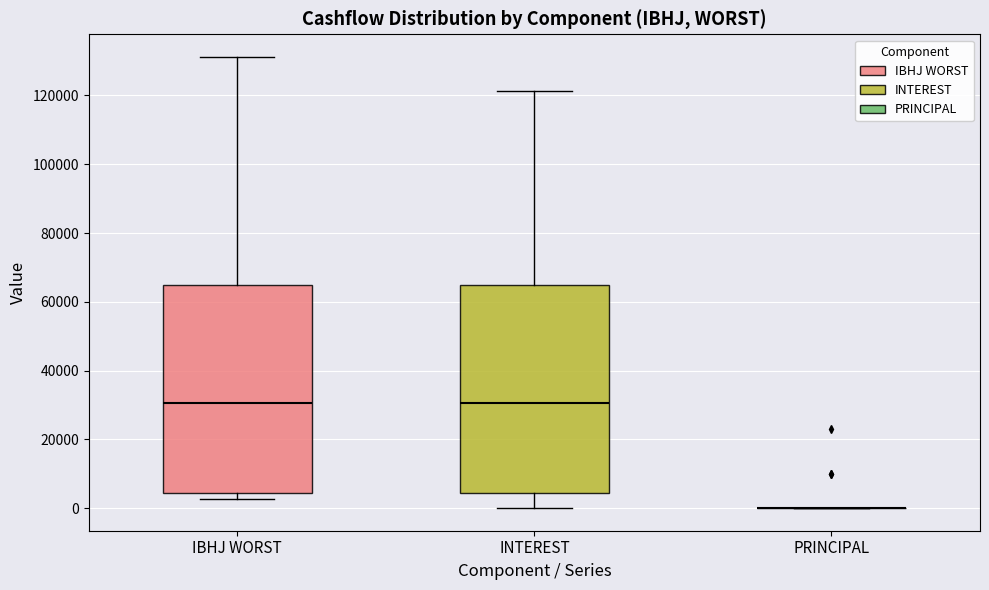

Reading left to right, read every box against the y-axis: the position of its median line, the range the box covers, and the ends of its whiskers. The values are not printed on the chart, so give them approximately, as read against the axis.

IBHJ WORST: median 30000, box 4000 to 64000, whiskers 2000 to 132000
INTEREST: median 30000, box 4000 to 64000, whiskers 0 to 122000
PRINCIPAL: box collapsed to a line at 0, whiskers 0 to 0